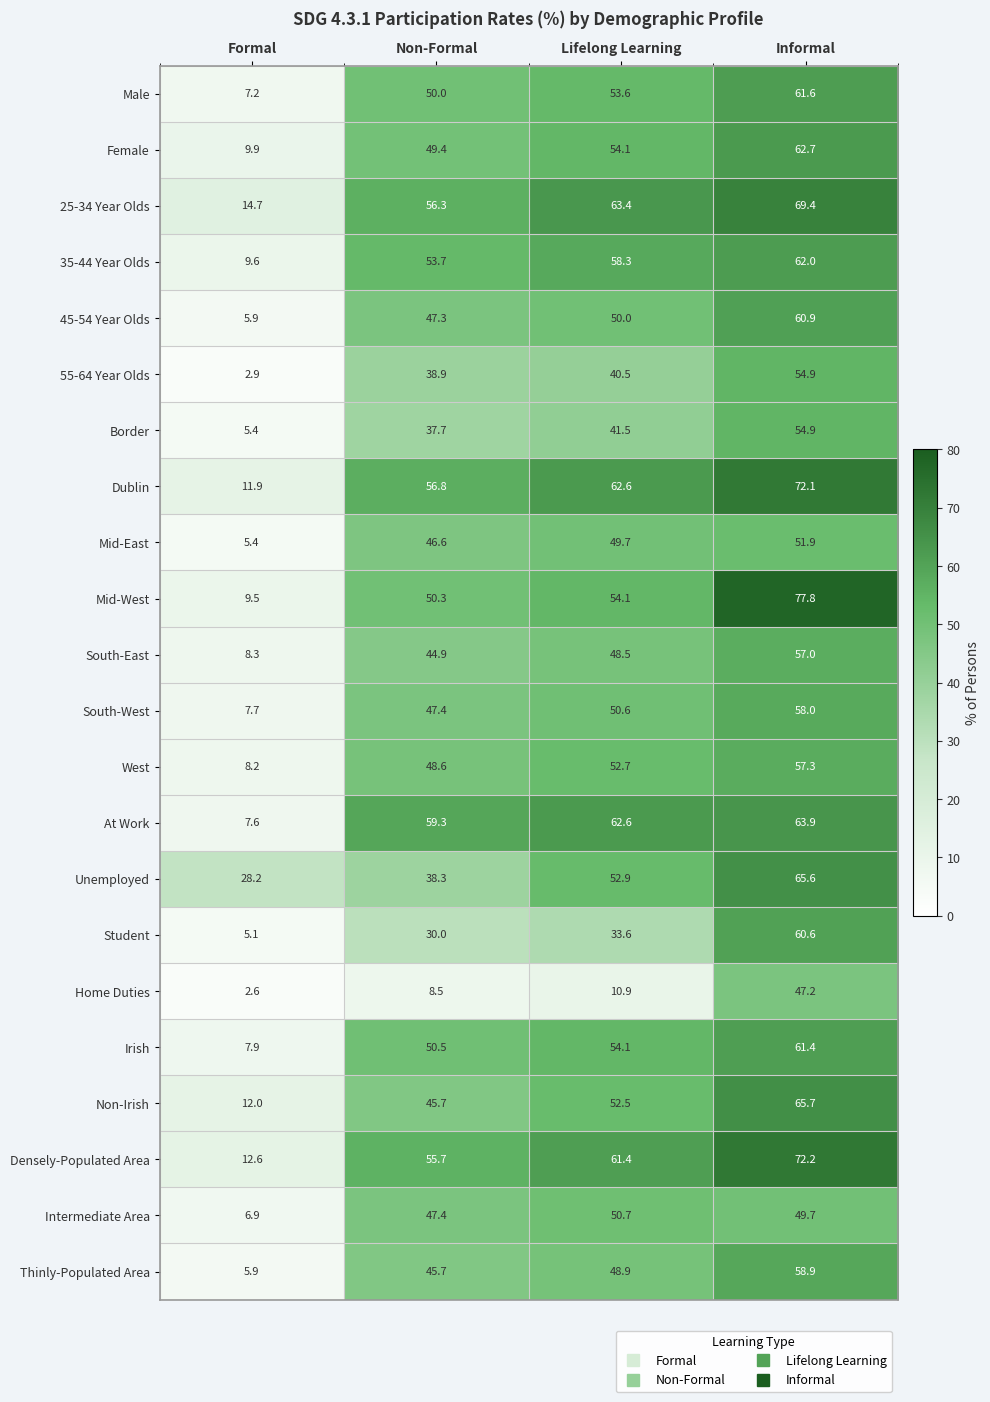

Where is Irish nearest to the value 34?

Non-Formal